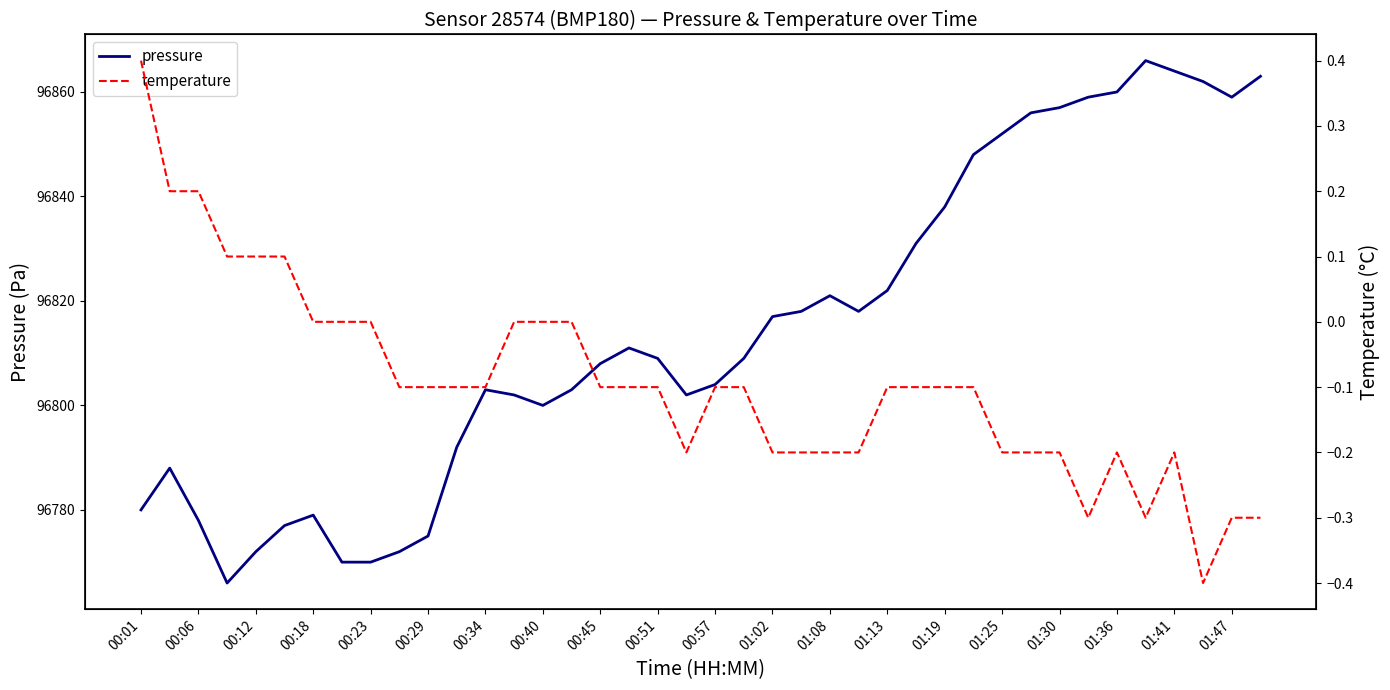

True or false: pressure and temperature intersect in this chart.

False